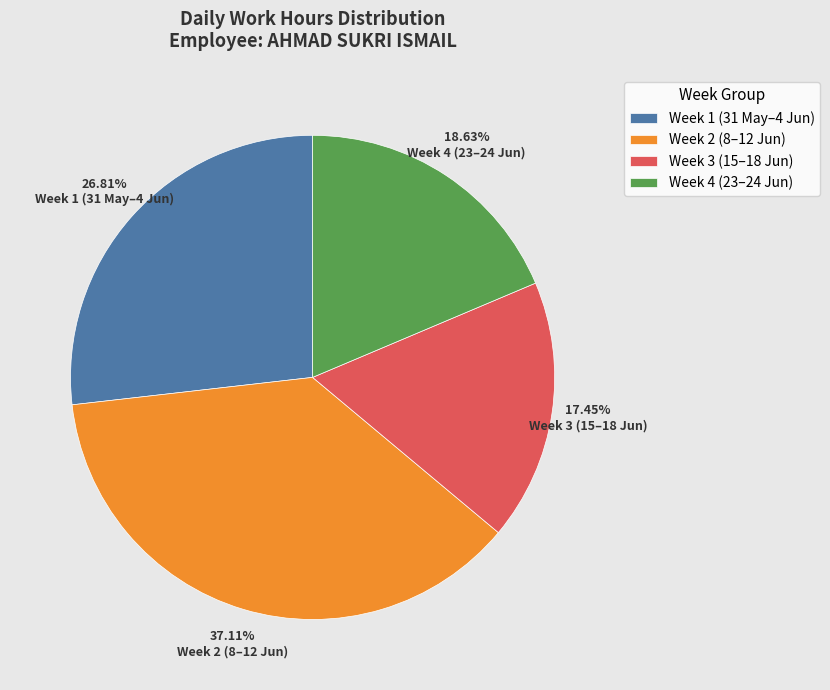

To the nearest percent, what is the average slice percentage?

25%